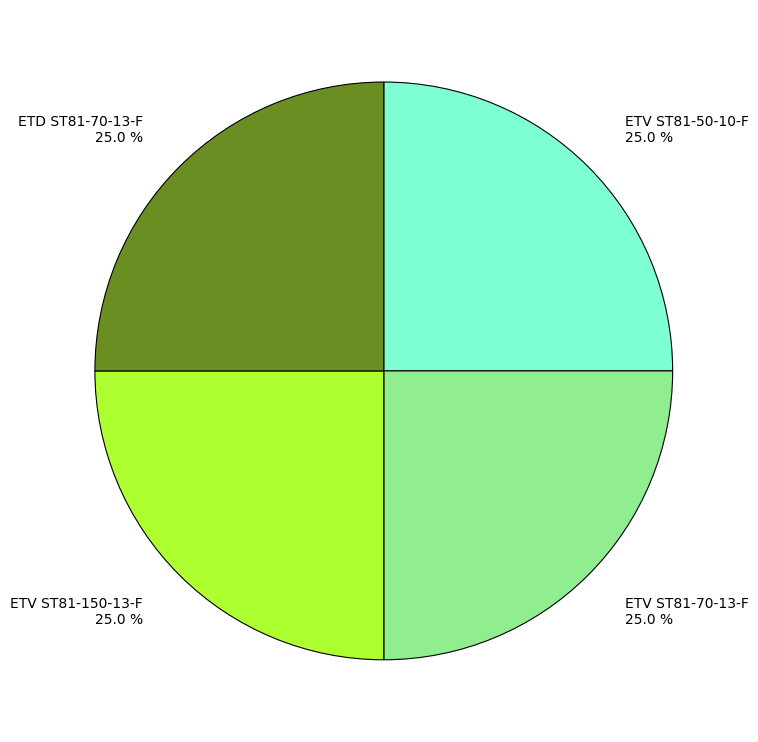

Approximately how many times larger is the value at ETV ST81-150-13-F compared to ETV ST81-50-10-F?

1.0